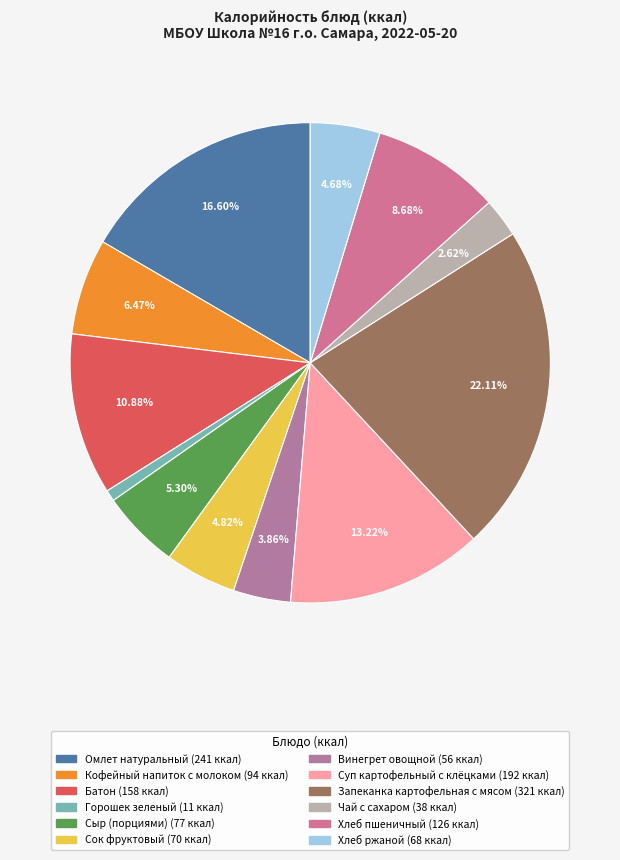

To the nearest percent, what is the average slice percentage?

8%